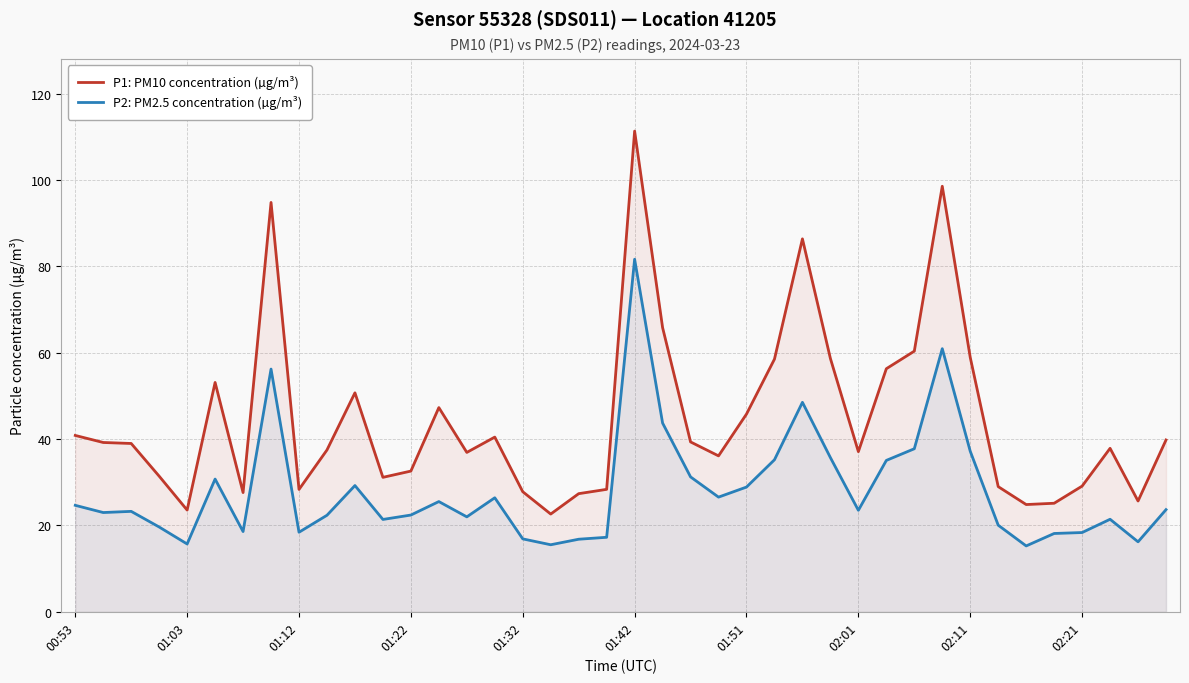

The P1: PM10 concentration (µg/m³) series shows 28.3 at 01:12. True or false?

True